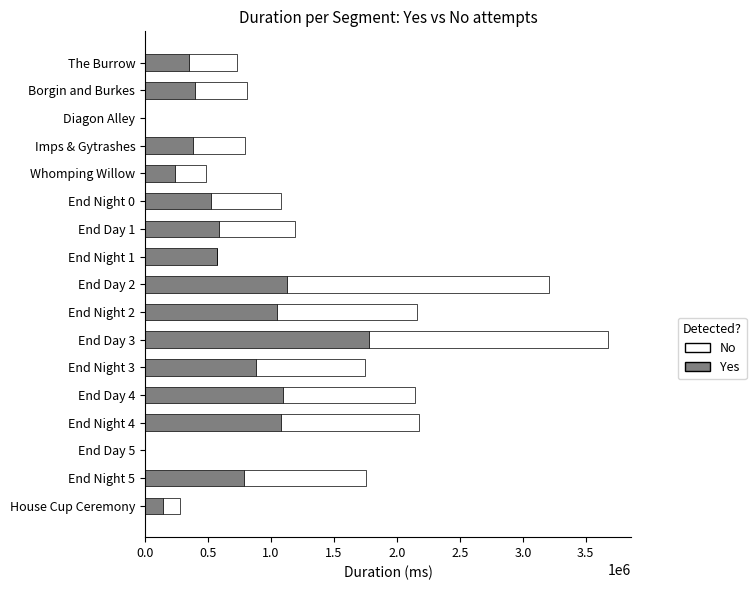

How many data points does each series have?

17